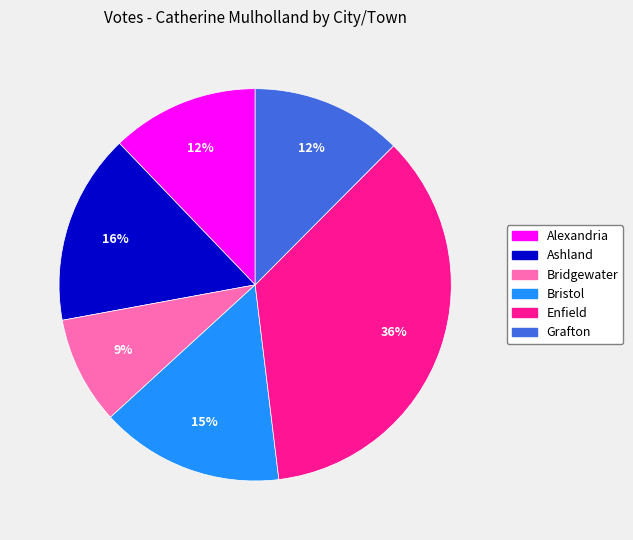

What is the smallest slice in the pie chart?

Bridgewater